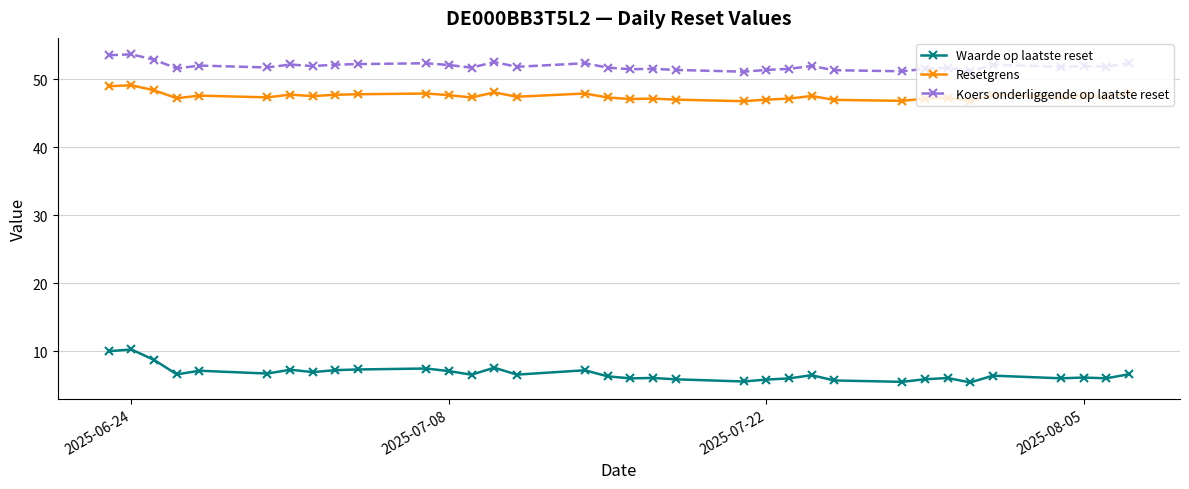

What is the difference between the maximum and minimum values in the Koers onderliggende op laatste reset series?

2.6